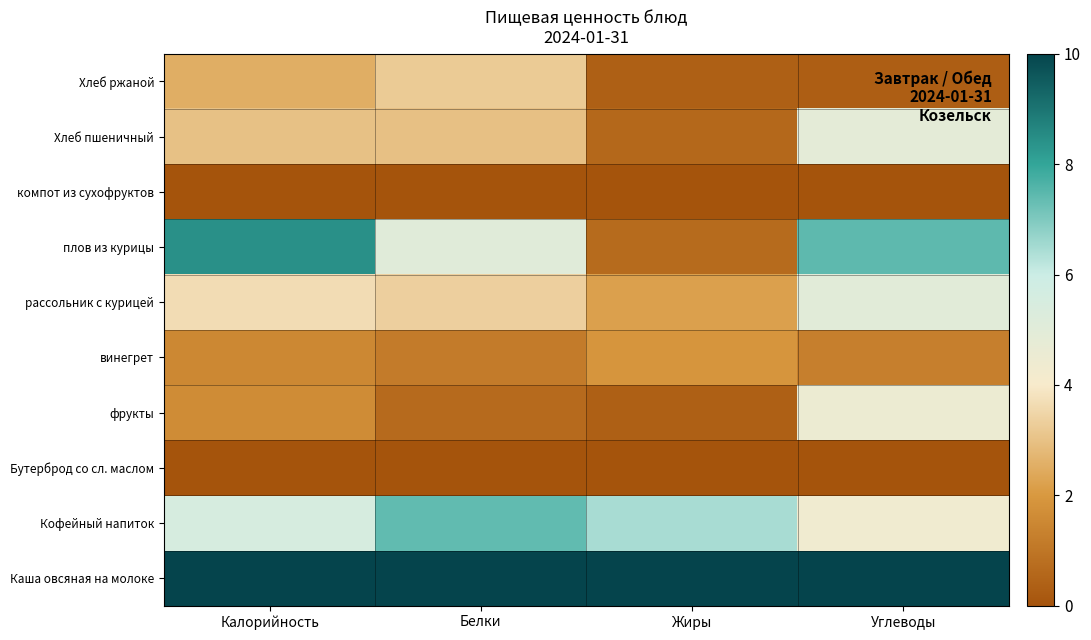

How many data points does each series have?

4